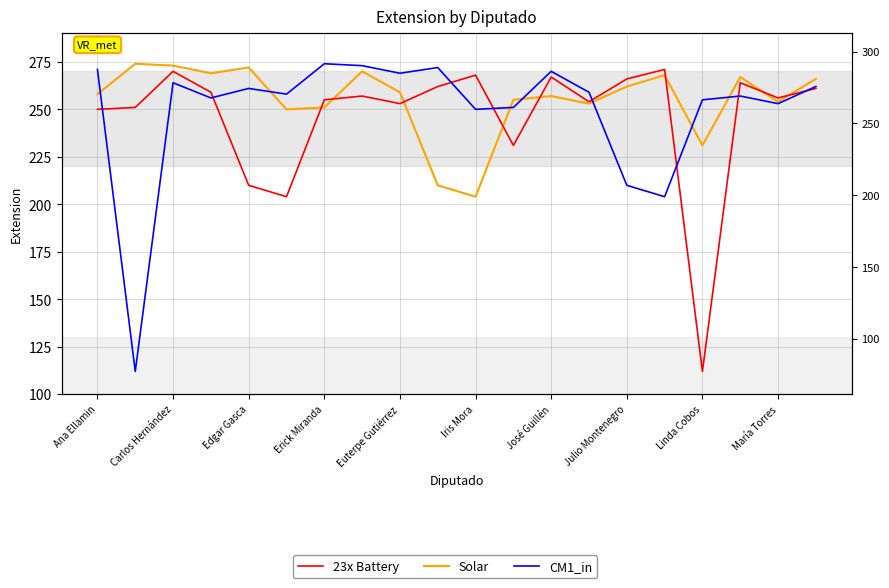

What is the spread (max minus min) of values at Iris Mora?

64